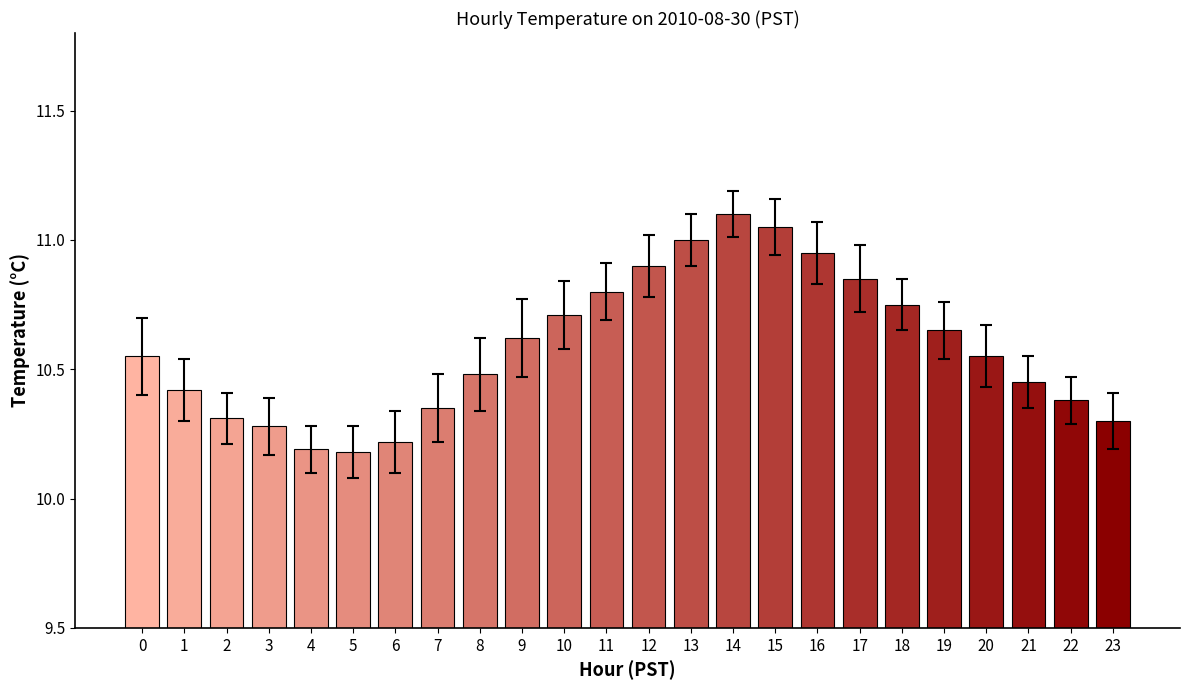

What is the change in value from 13 to 23?

-0.7